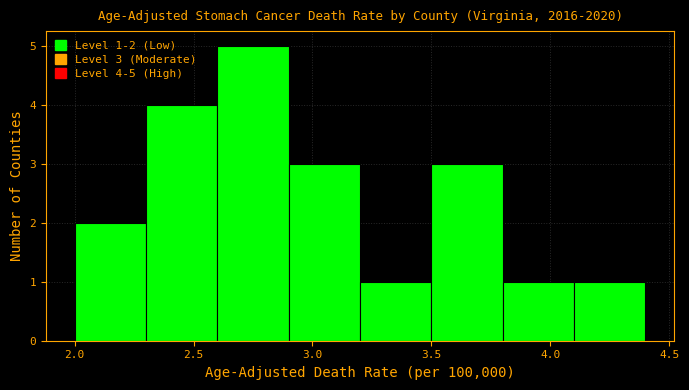

Which range on the x-axis has the tallest bar?

2.6 to 2.9